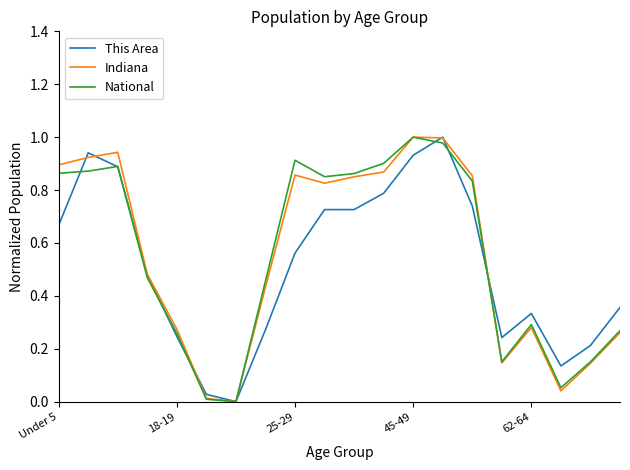

What is the label of the 5th point from the right?

15